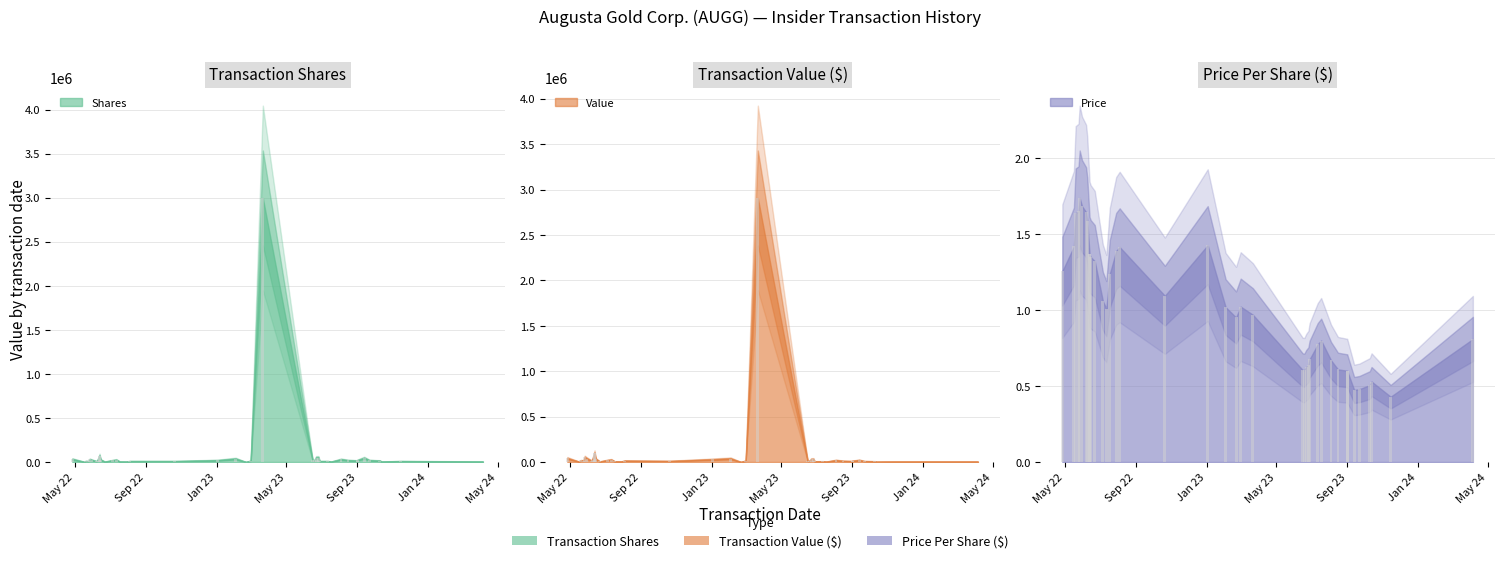

The transactionShares series shows 10257.9 at 26. True or false?

False